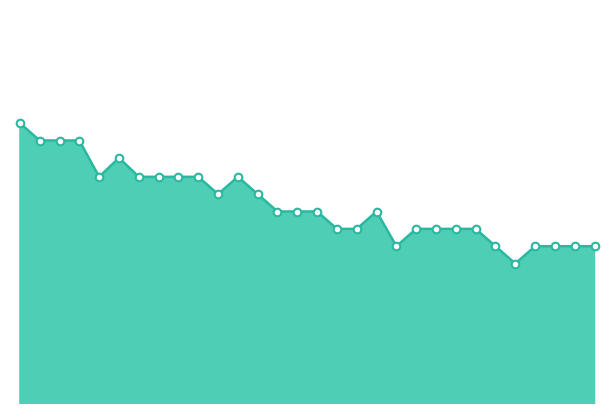

Is this an area chart (filled region under the line)?

Yes